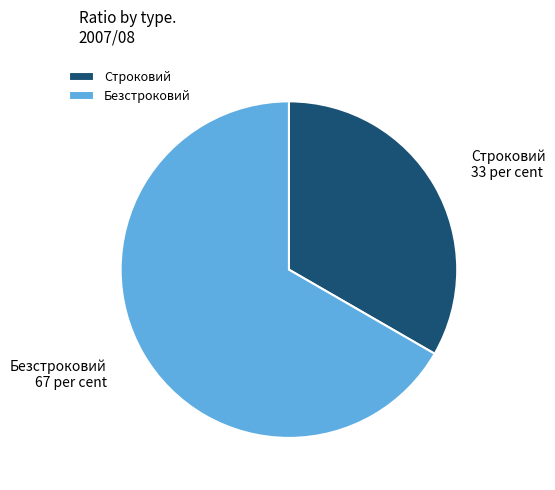

Which has a higher value, Строковий or Безстроковий?

Безстроковий